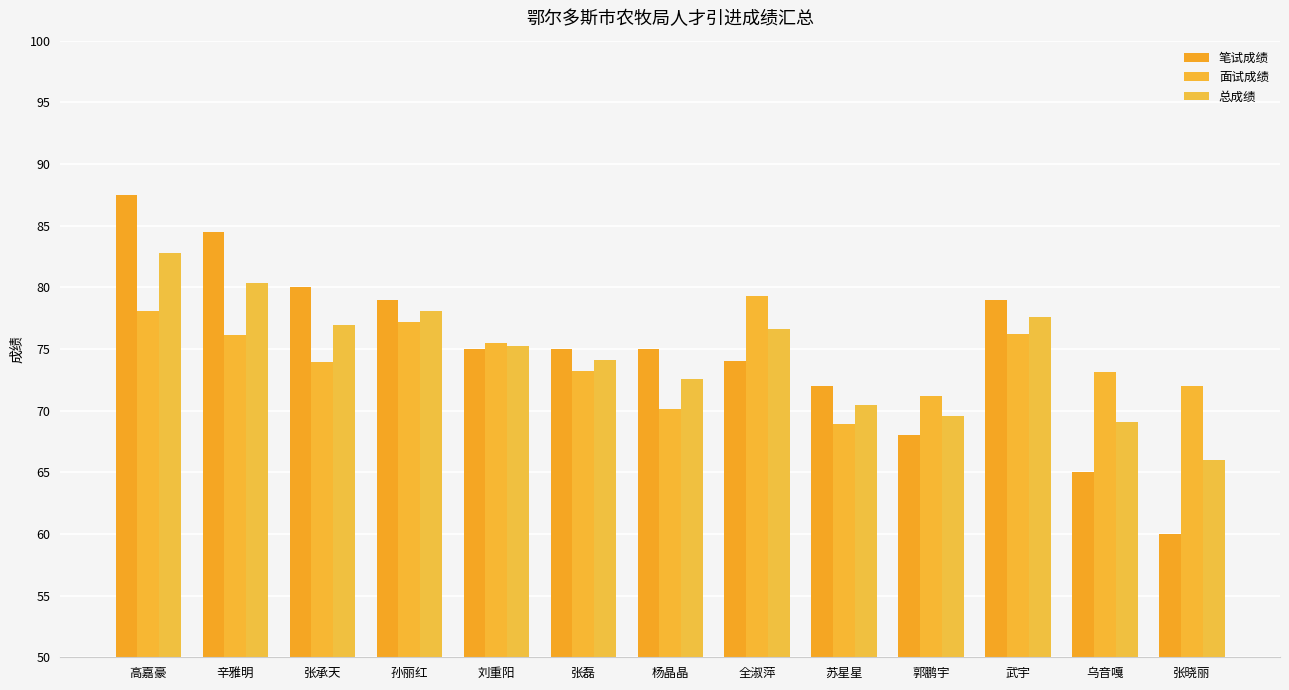

What is the total value across all series at 辛雅明?

240.9